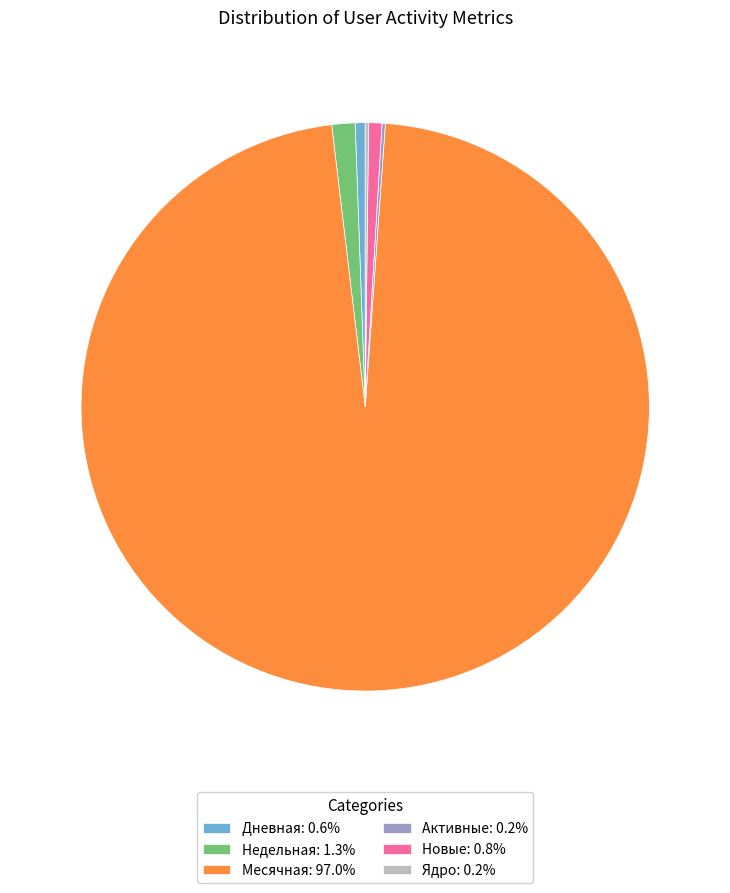

Is the sum of Новые and Дневная greater than half?

No